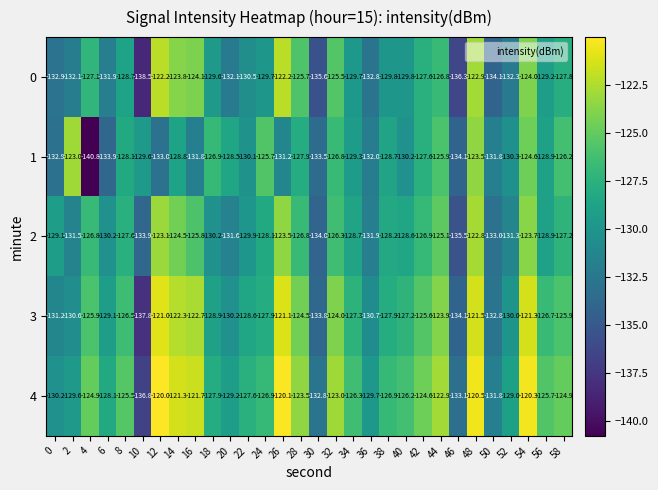

The value of 1 at 48 is -123.5. True or false?

True